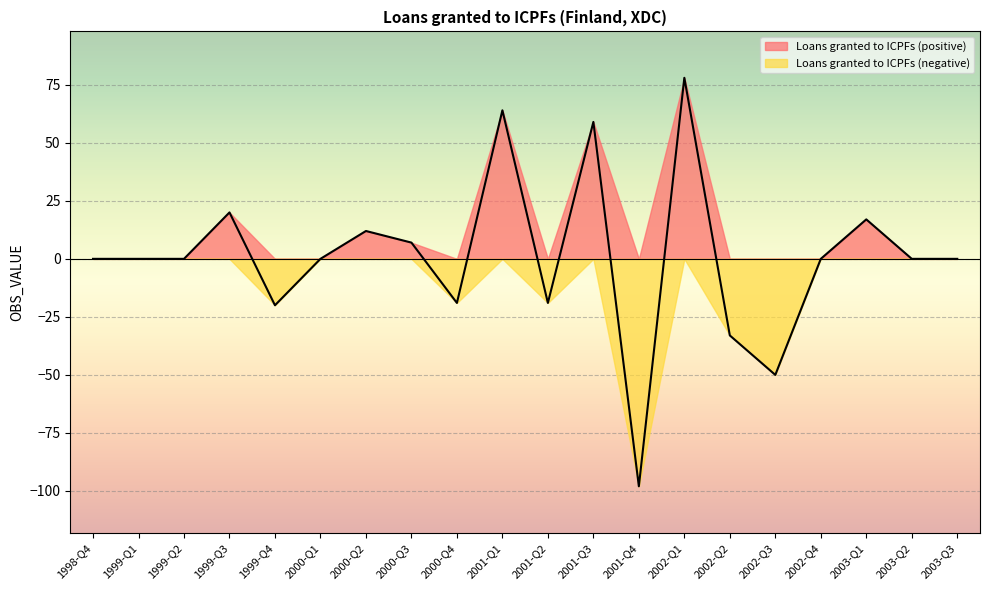

Does the chart display data point markers on the line(s)?

No